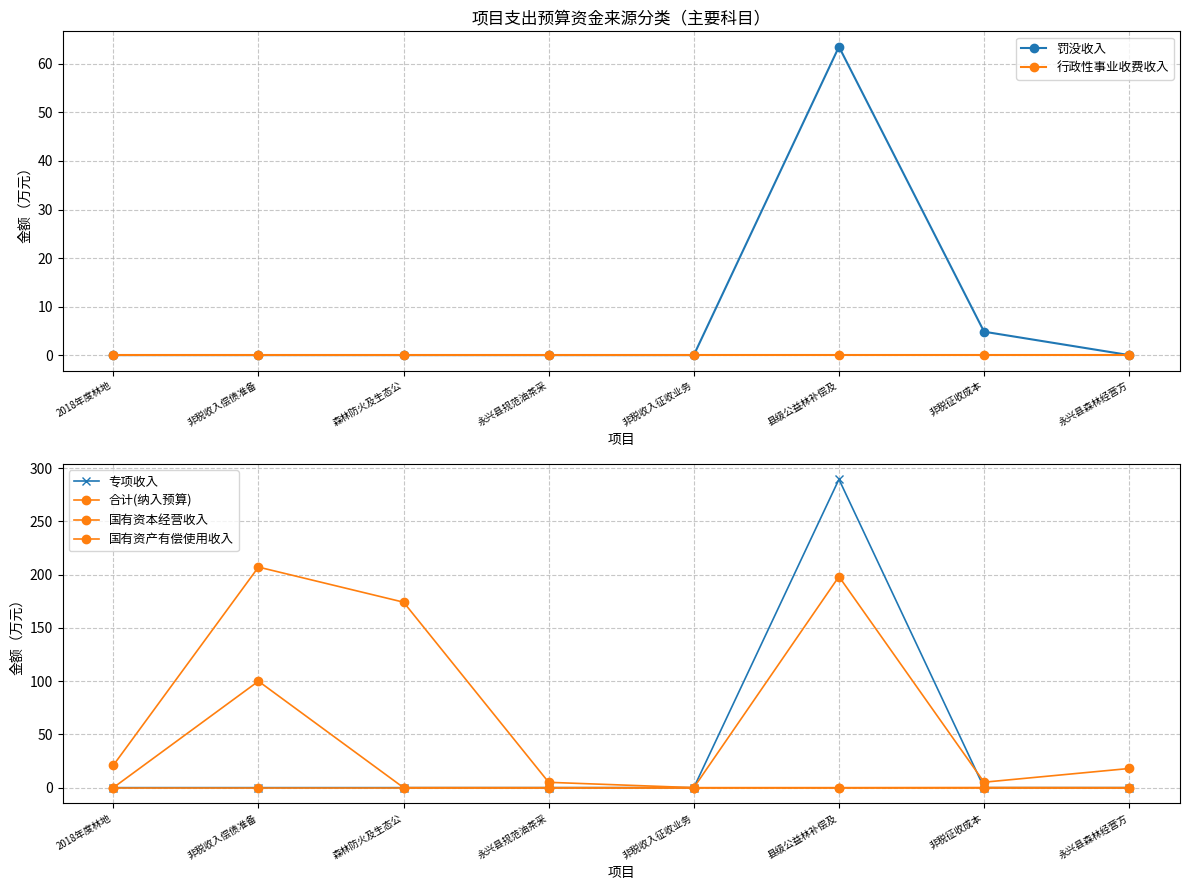

Which category has the lowest value in the 专项收入 series?

2018年度林地